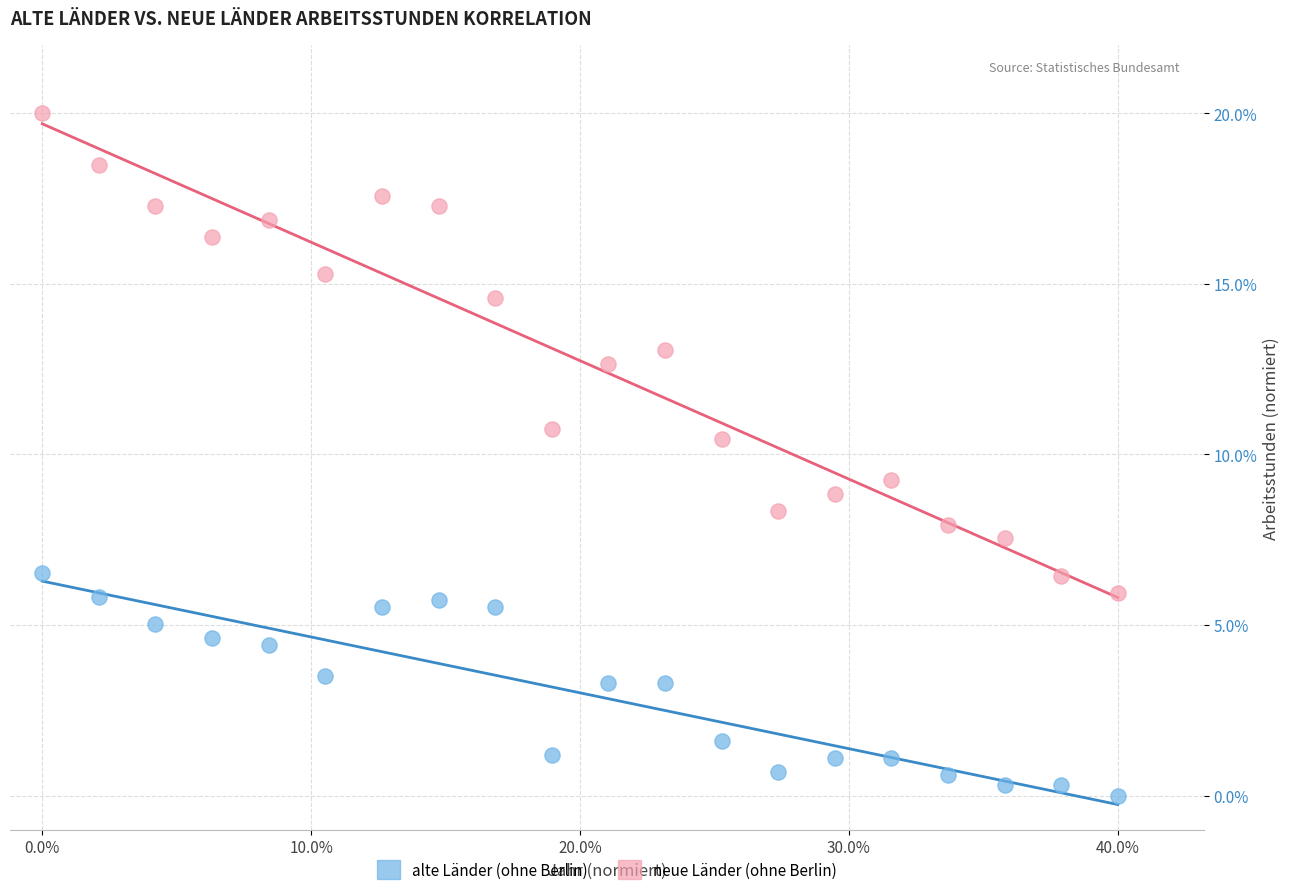

Which series has the largest Y range (max minus min)?

neue Länder (ohne Berlin)